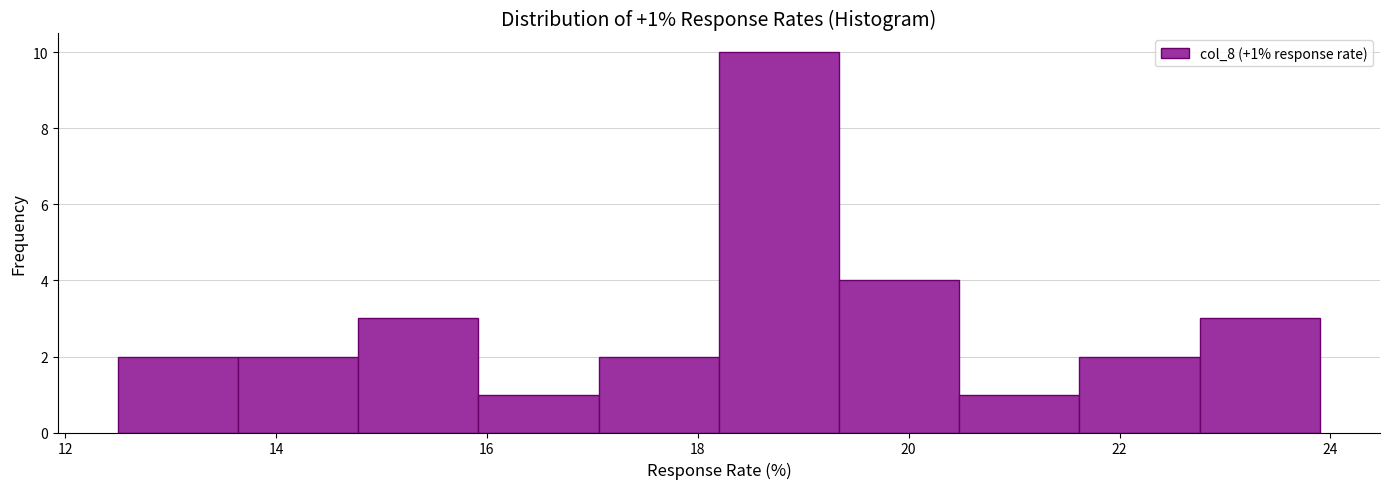

Which range on the x-axis has the tallest bar?

18.20 to 19.34